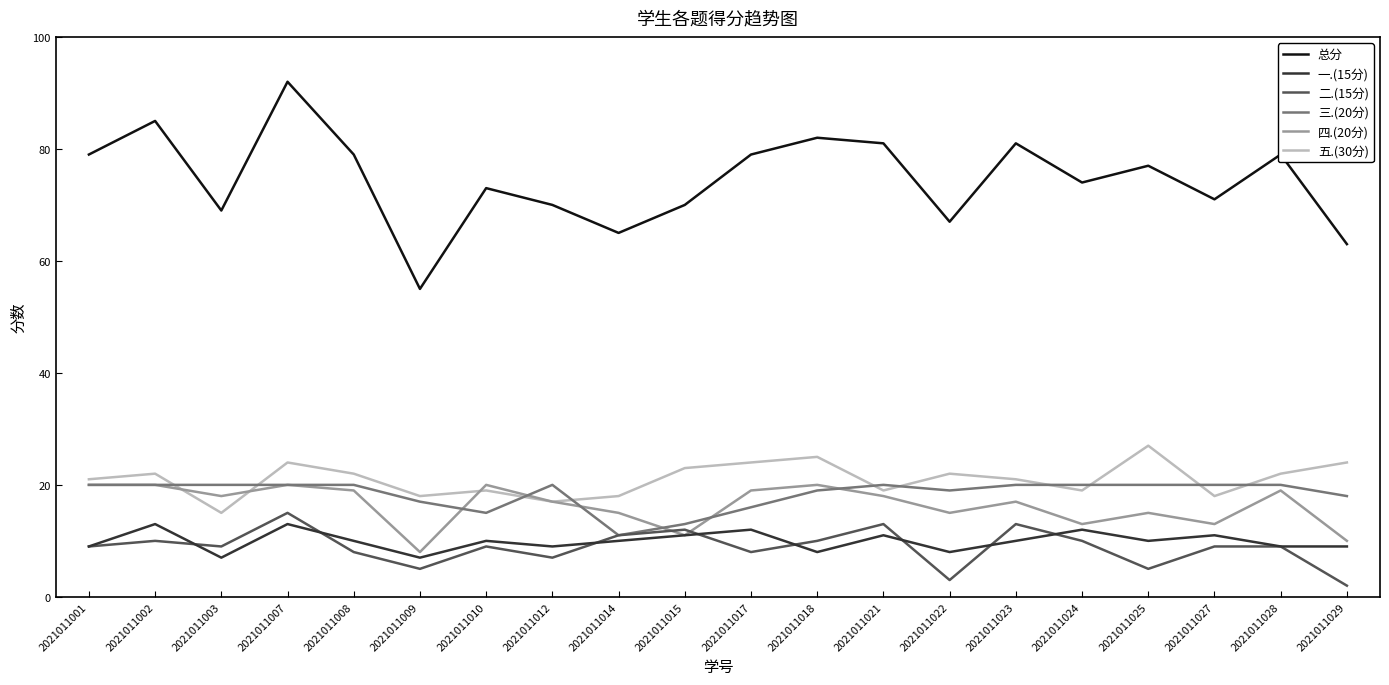

What is the maximum value shown in the chart?

92